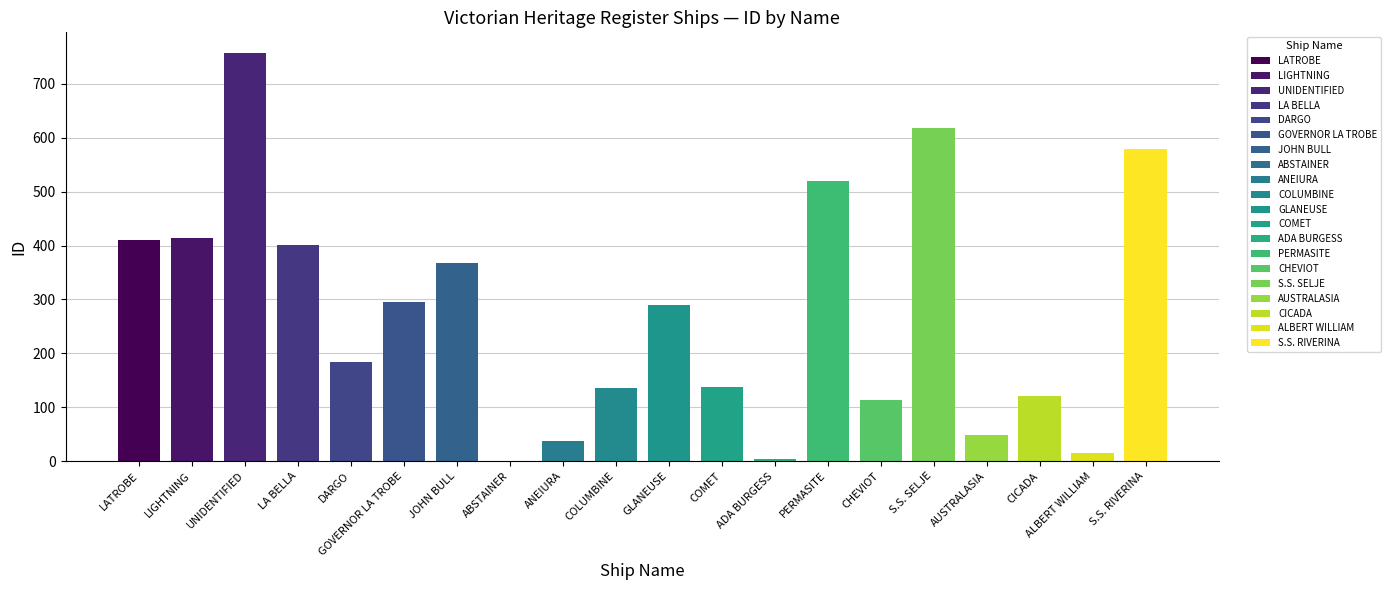

How many values exceed 290?

9